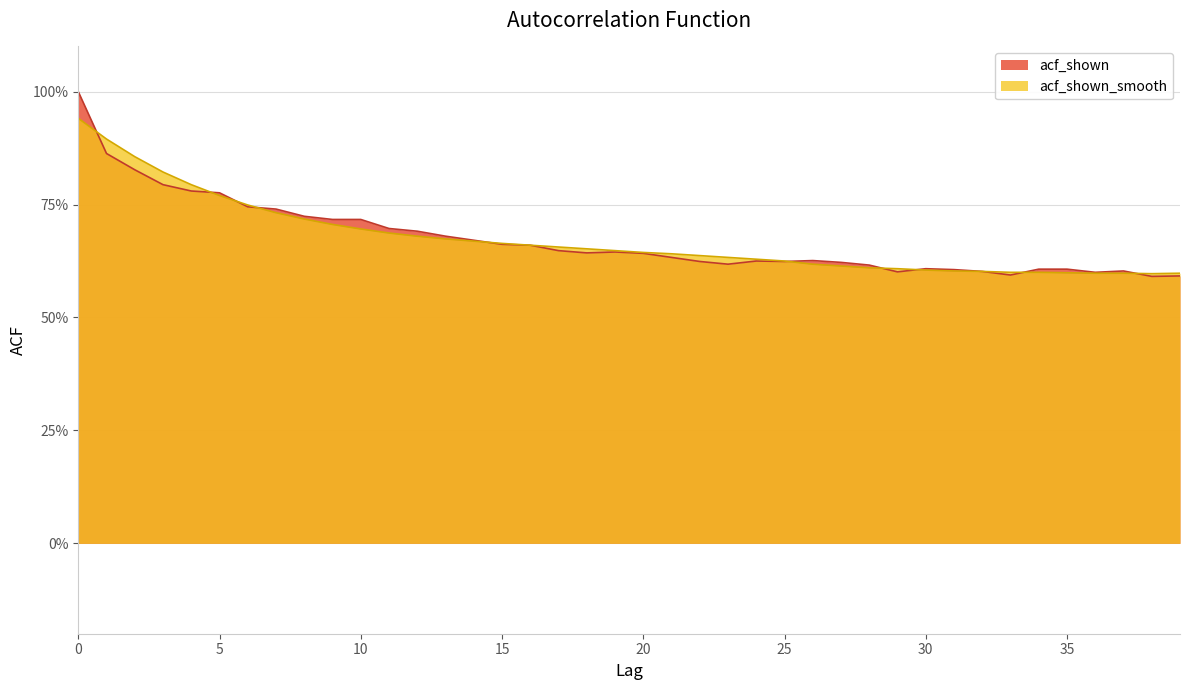

What is the minimum value for acf_shown?

0.6